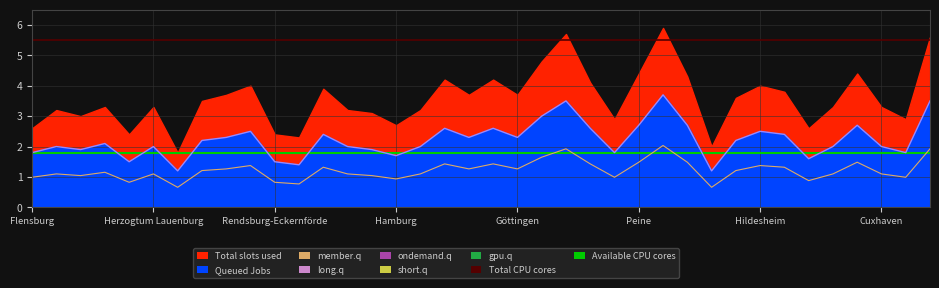

How many data points does each series have?

38